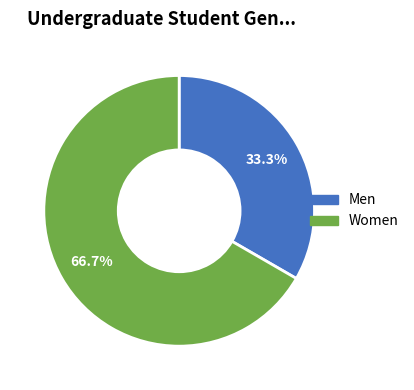

Does any single category account for the majority?

Yes